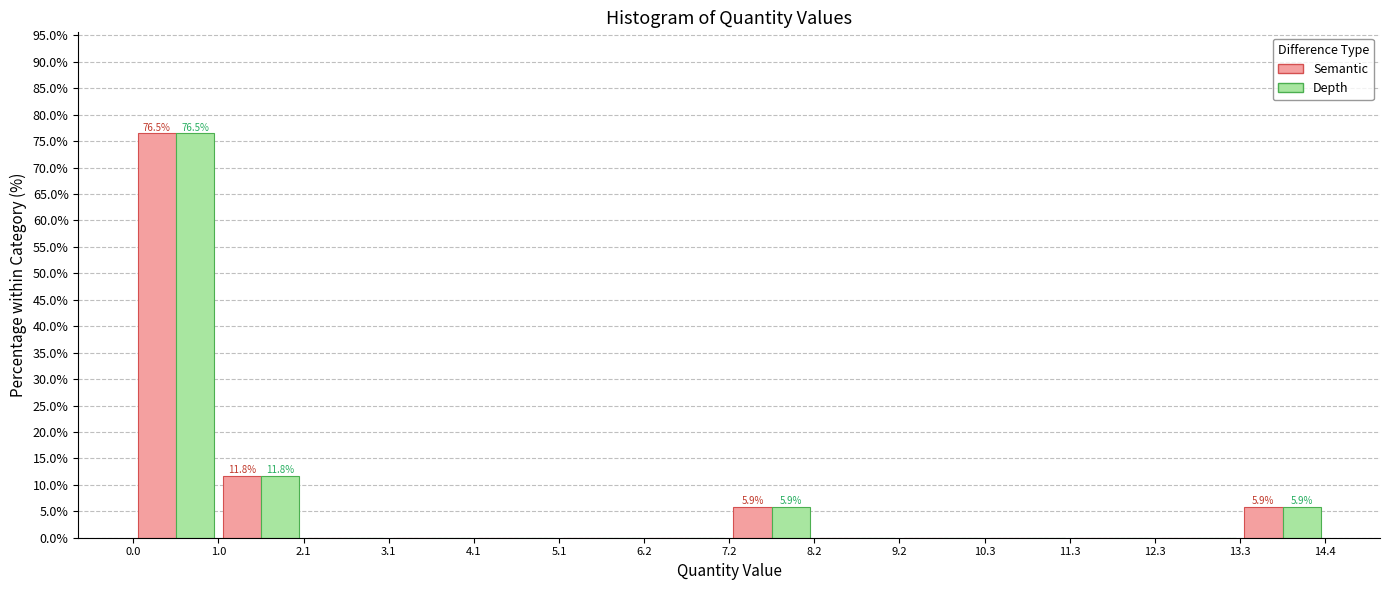

In the Depth series, which range on the x-axis has the tallest bar?

0.0 to 1.0